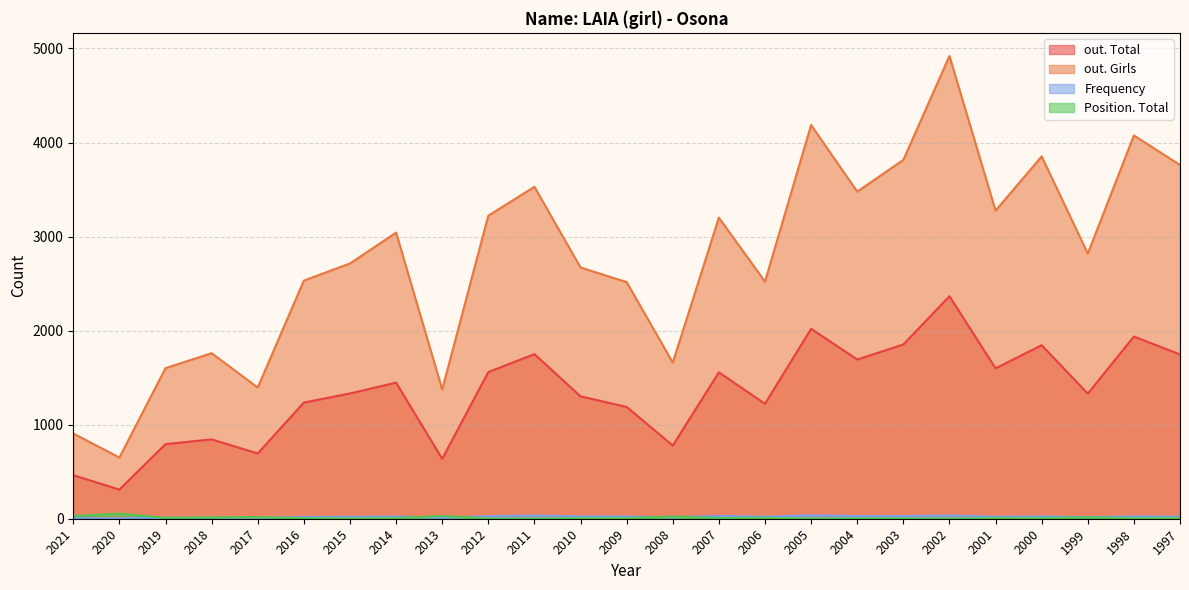

What is the total value across all series at 2013?

2051